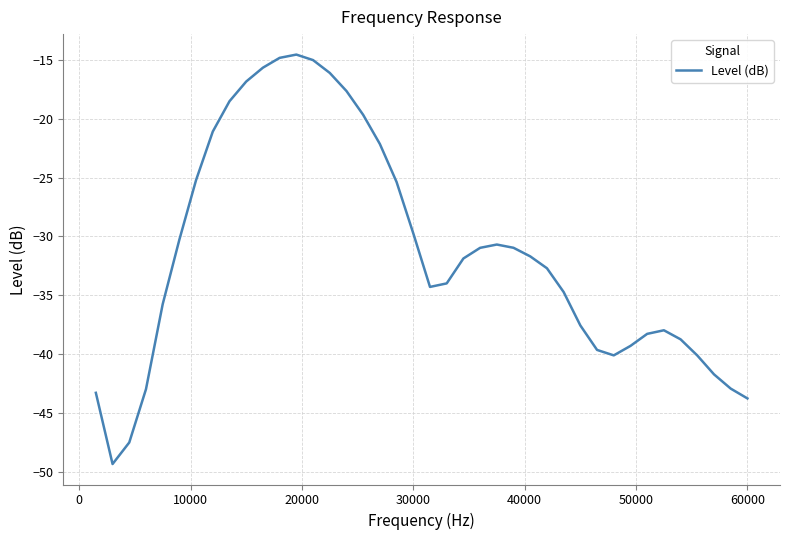

What is the maximum value shown in the chart?

-14.6